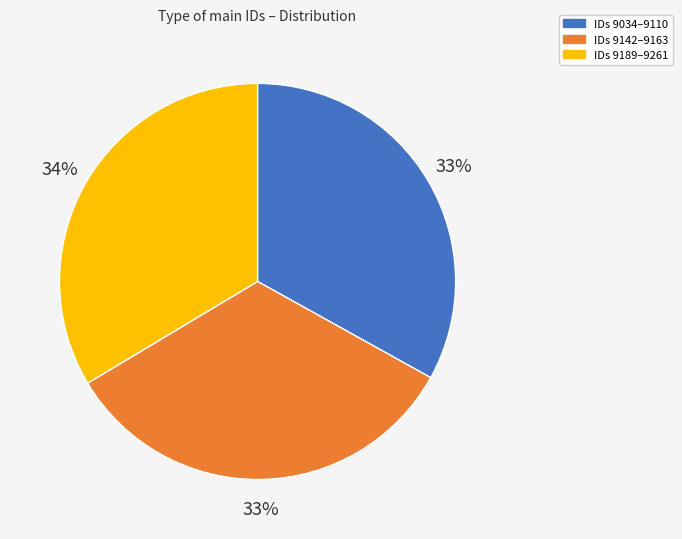

Is it true that IDs 9034–9110 is 23% of the pie?

False